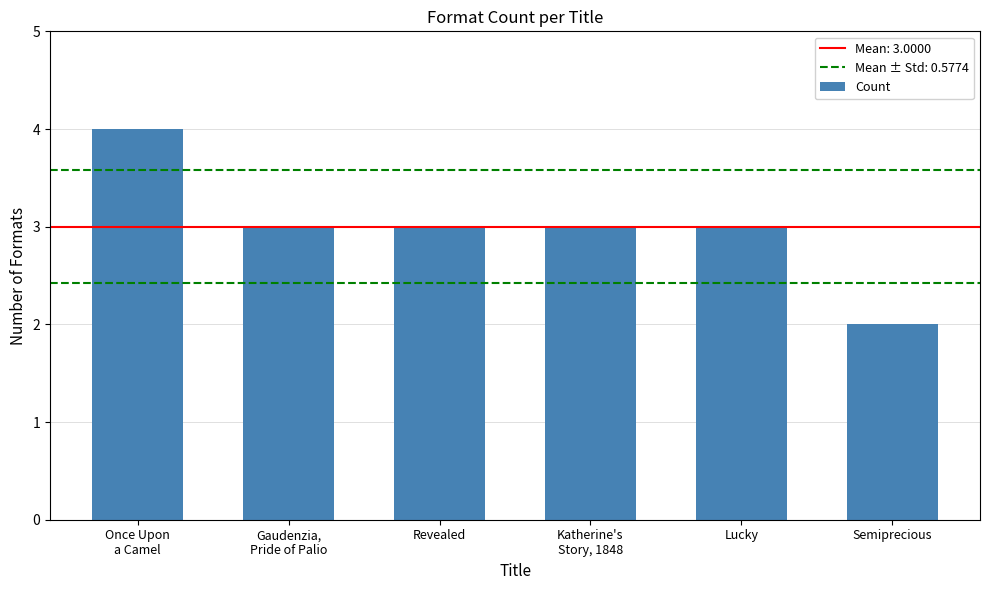

What is the change in value from Once Upon
a Camel to Gaudenzia,
Pride of Palio?

-1